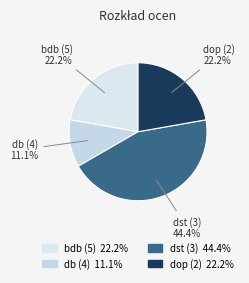

To the nearest percent, what is the average slice percentage?

25%